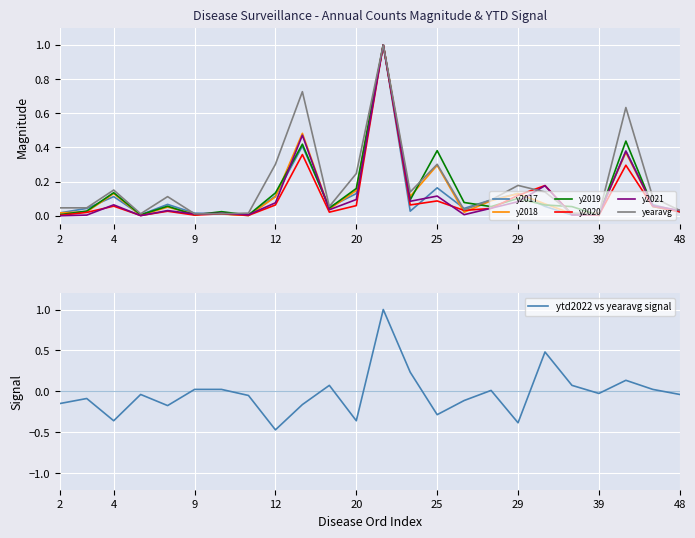

How many distinct data groups are displayed?

6